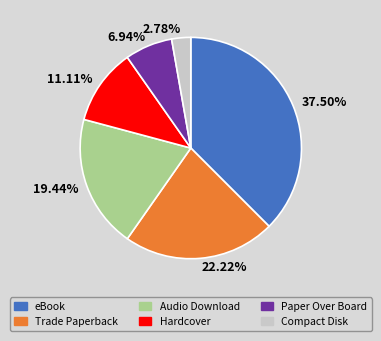

How much of the chart is everything except eBook?

62.5%